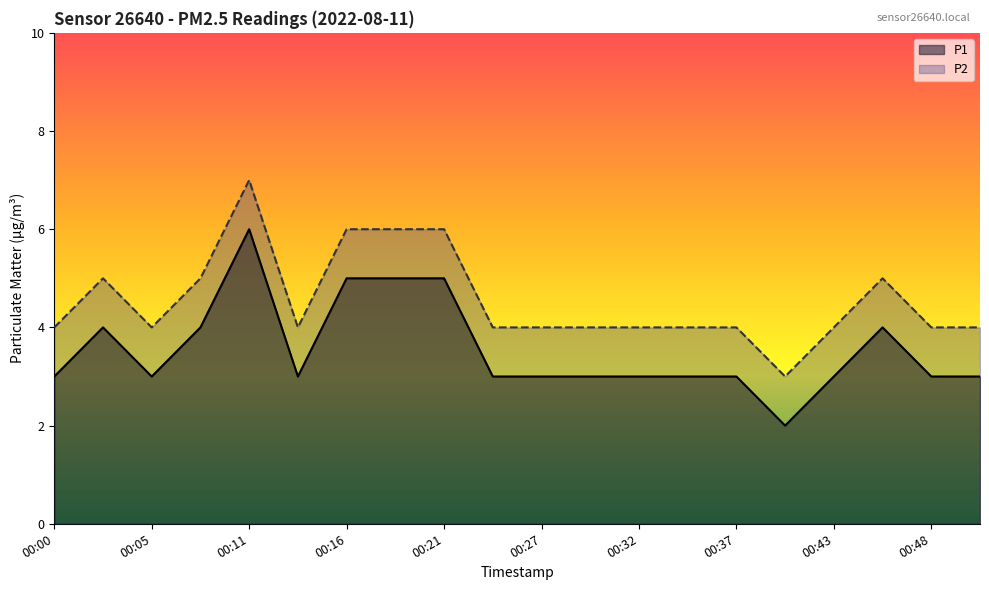

How many data points in P1 are above 3?

7